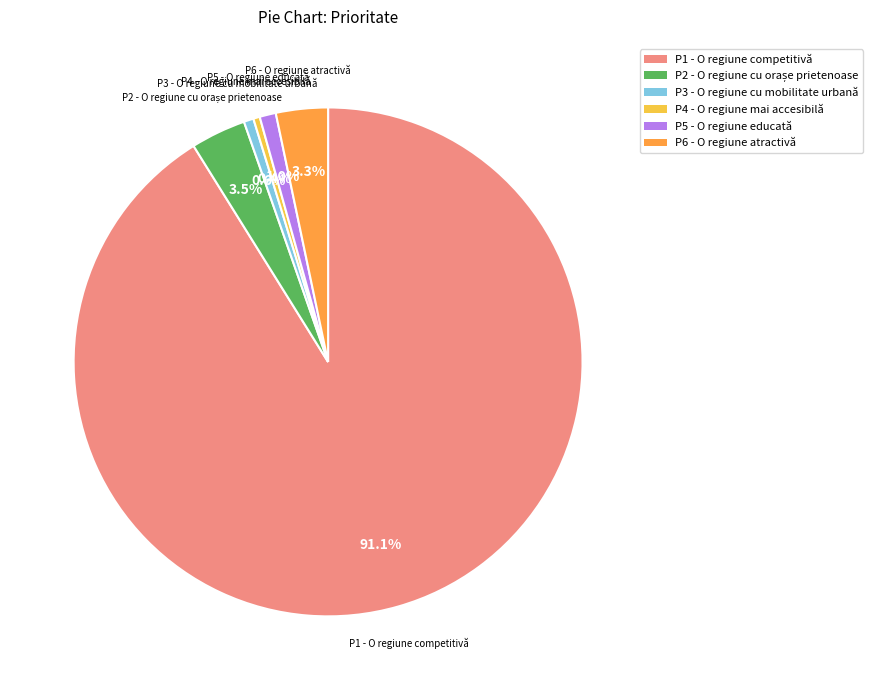

How many slices are in this pie chart?

6